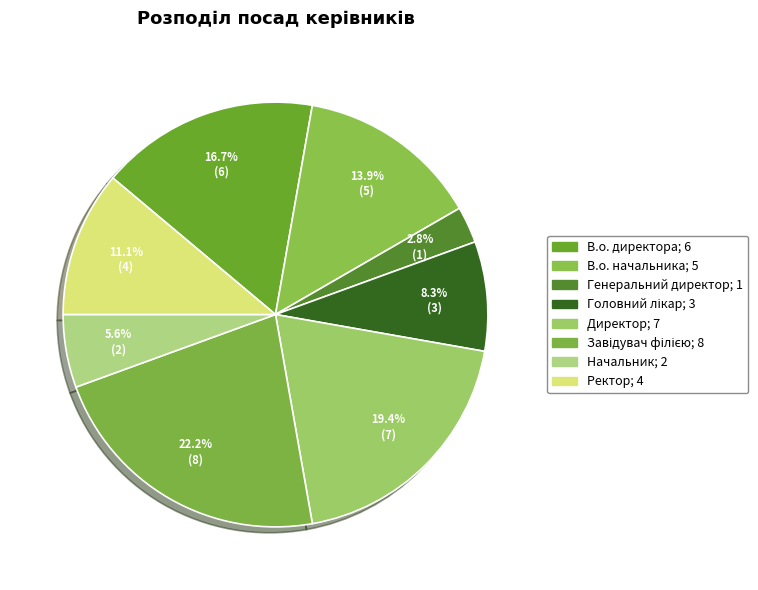

How many segments does this pie chart have?

8